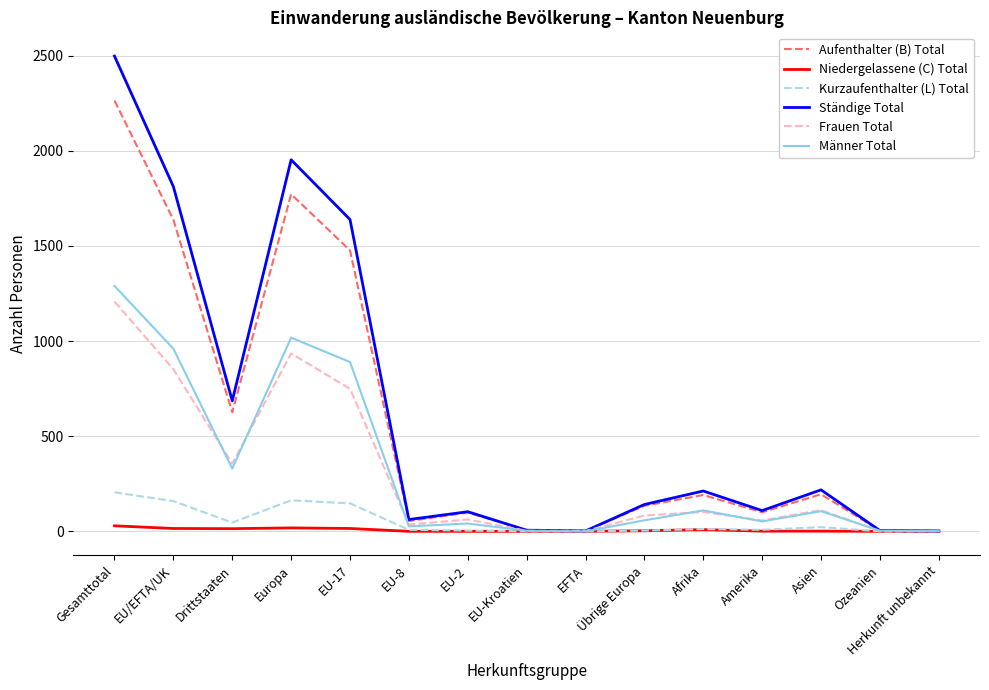

Is the value of Niedergelassene (C) Total at EU-Kroatien greater than the value of Männer Total at Afrika?

No